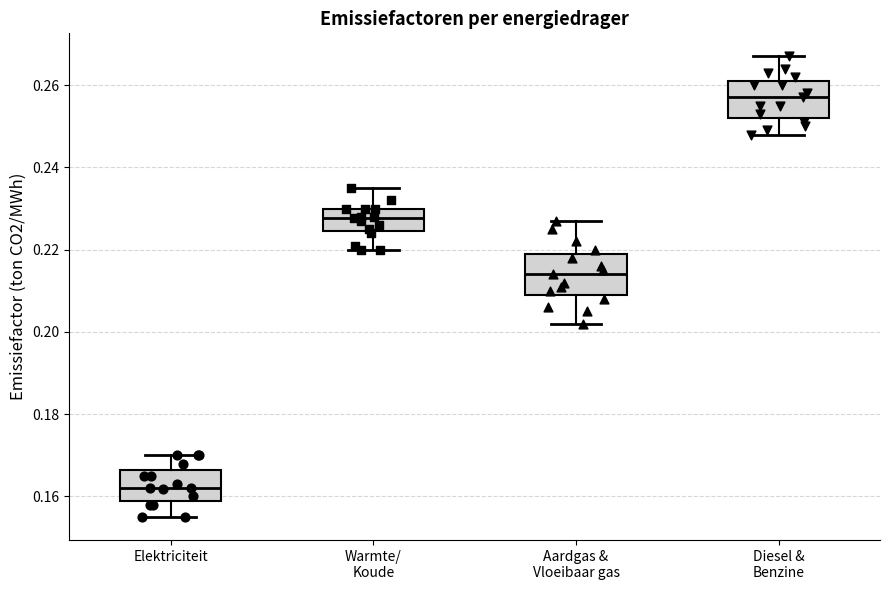

Which box has the highest median line?

Diesel & Benzine